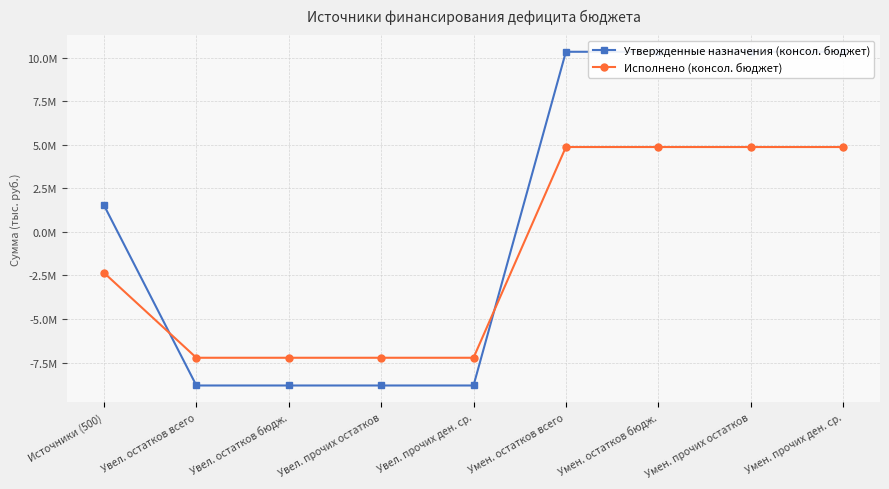

True or false: Утвержденные назначения (консол. бюджет) and Исполнено (консол. бюджет) intersect in this chart.

True